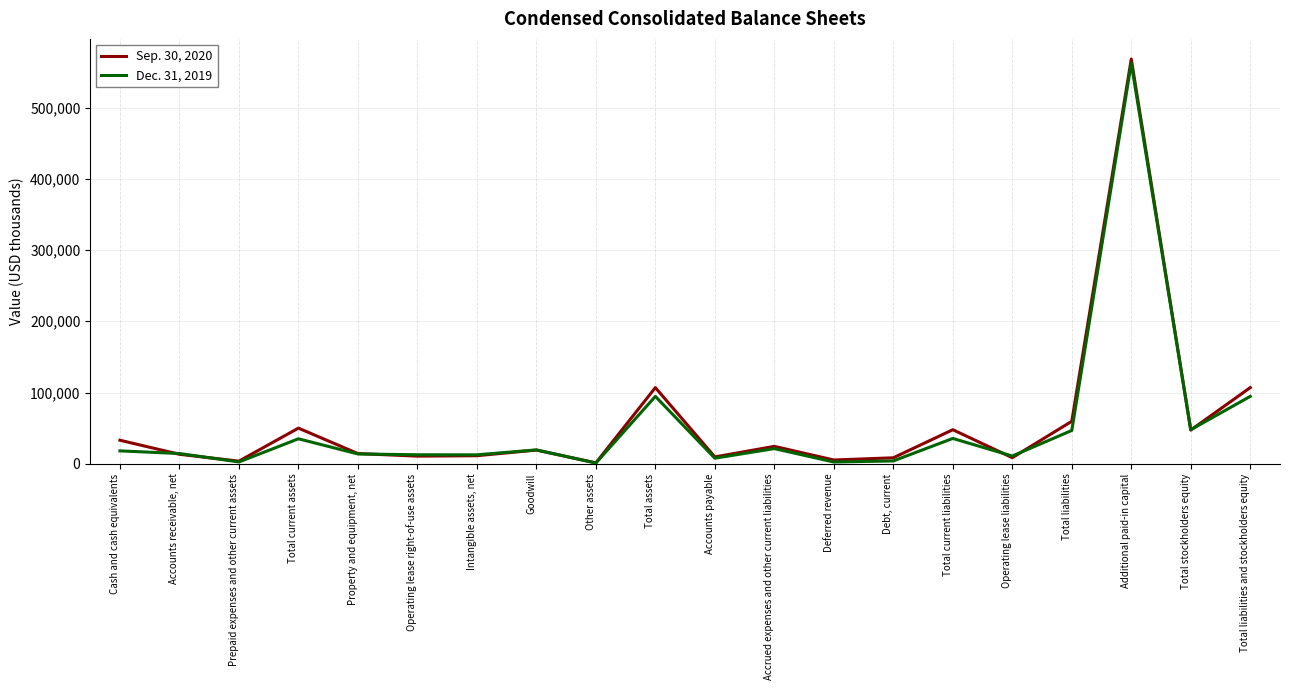

At how many categories does at least one series exceed 243376?

1